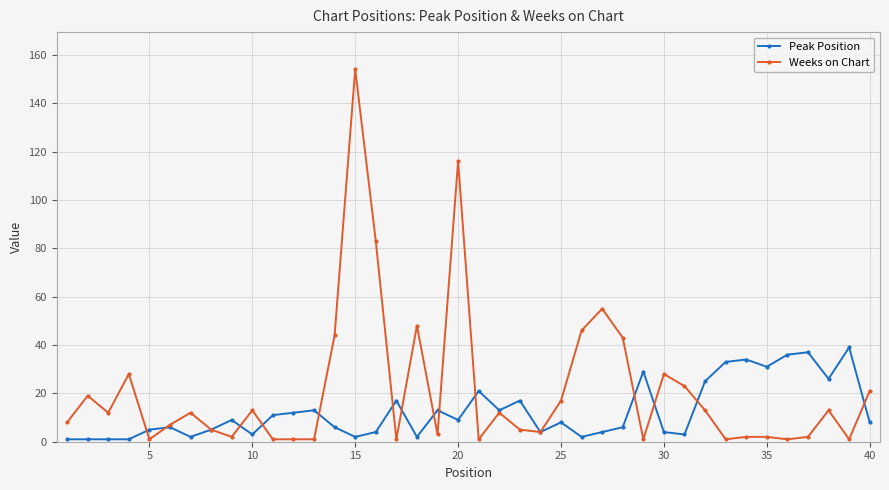

What is the value of the Weeks on Chart point at the 17th from the left?

1